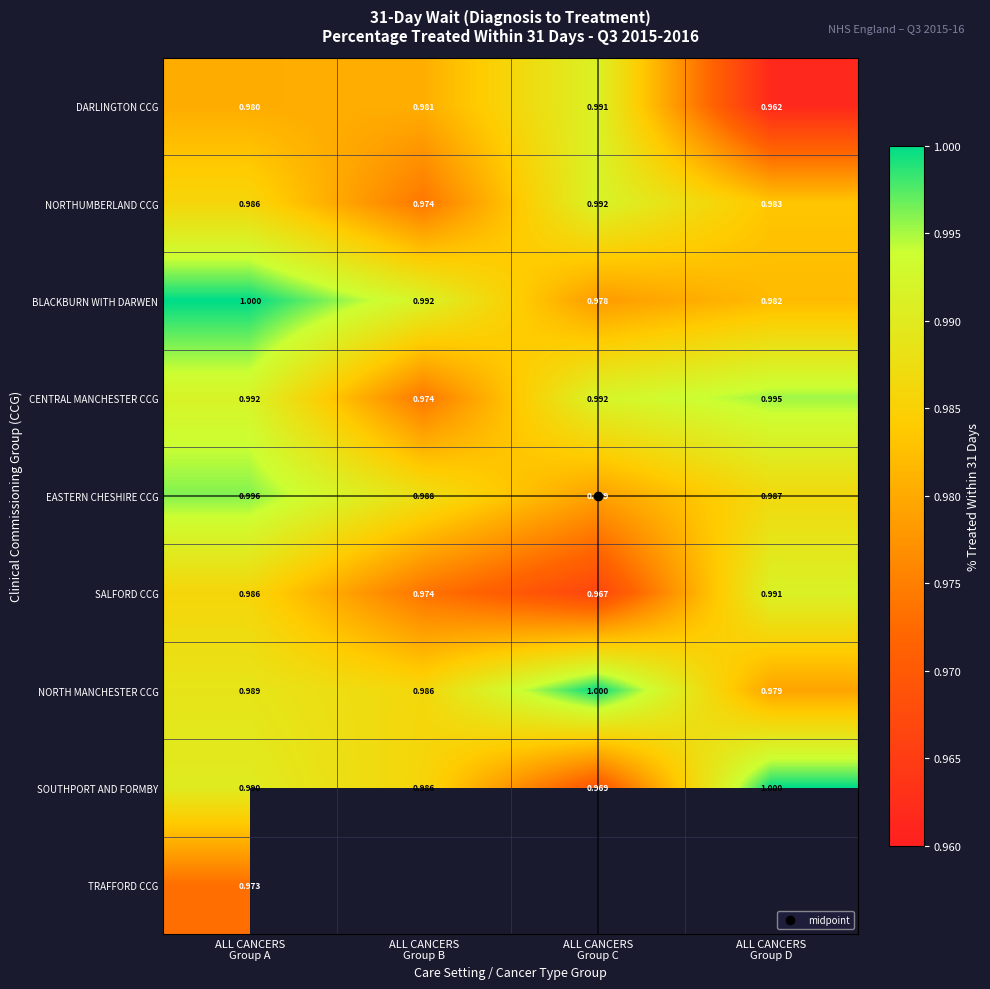

What is the sum of all DARLINGTON CCG values?

3.9